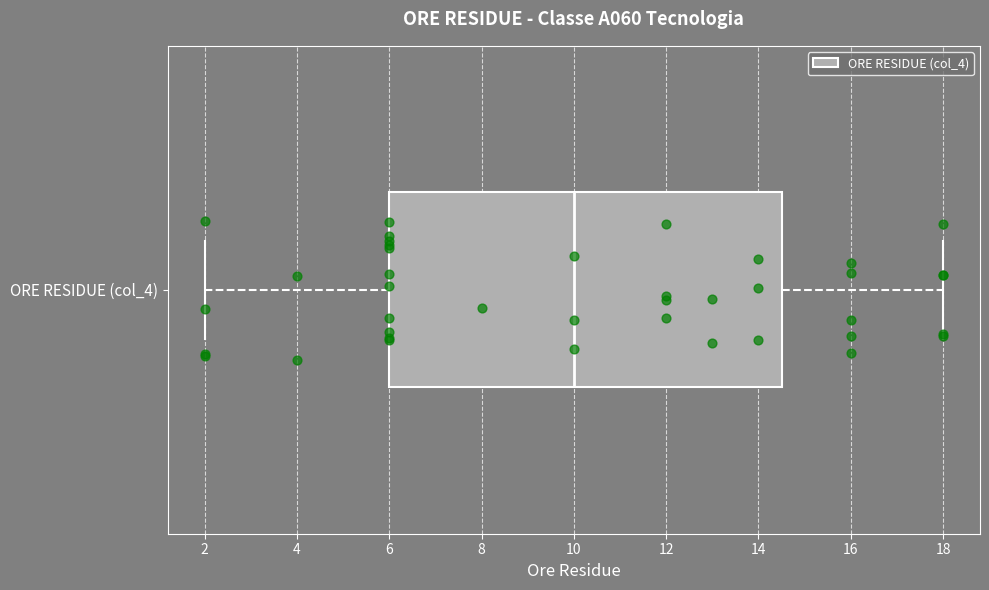

Where does the left whisker of the box for ORE RESIDUE (col_4) end on the x-axis? The values are not printed on the chart, so give them approximately, as read against the axis.

2.0